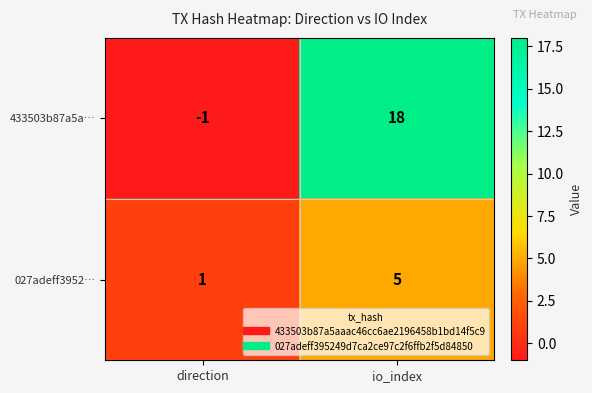

Between direction and io_index, which series saw the biggest shift?

433503b87a5a…